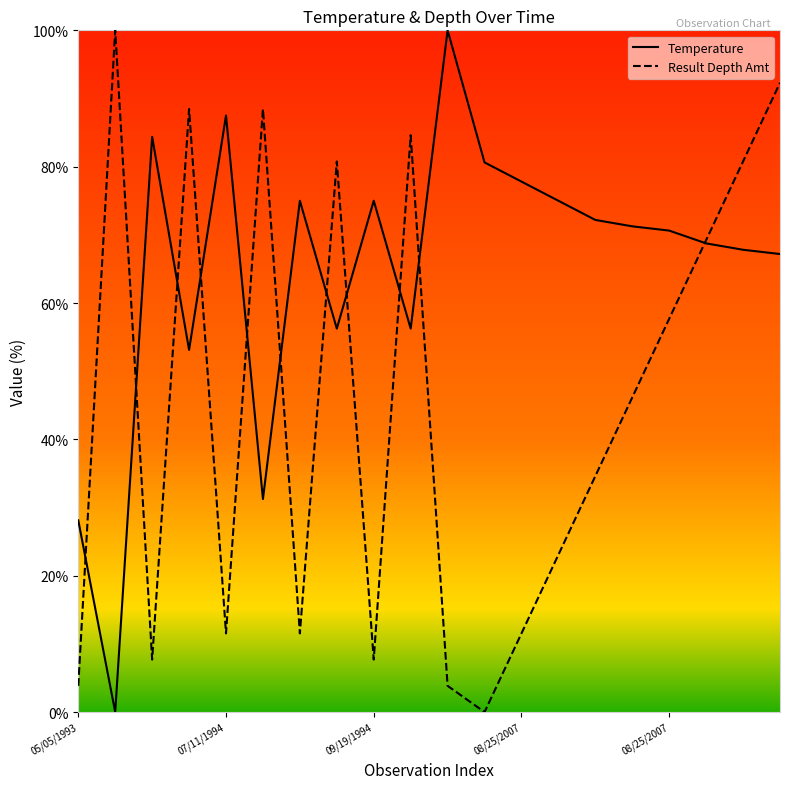

What is the sum of all Result Depth Amt values?

903.8